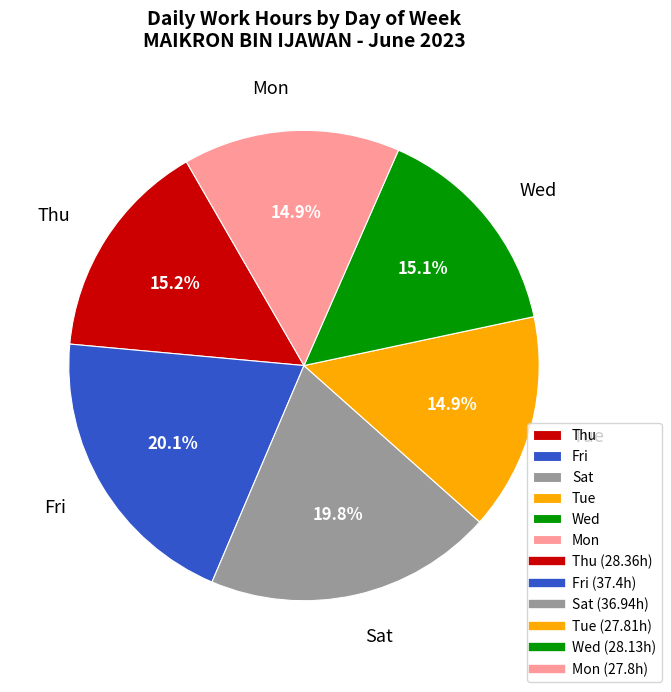

What percentage do Sat and Thu together represent?

35.0%